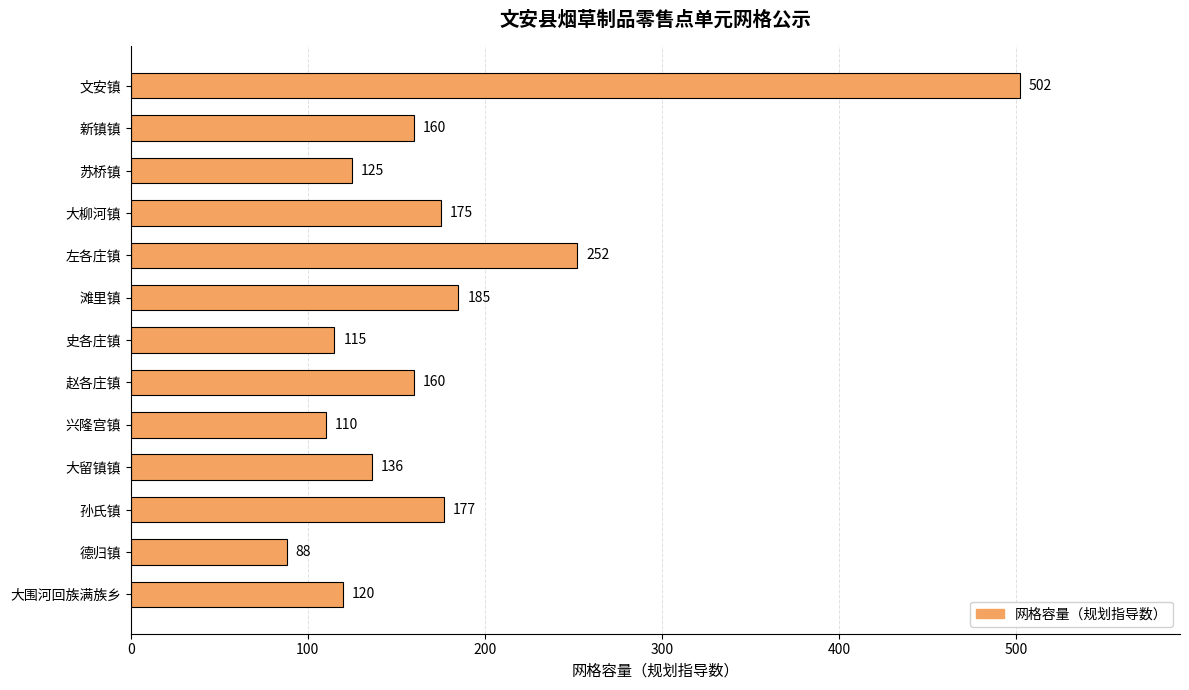

What is the greatest value displayed?

502